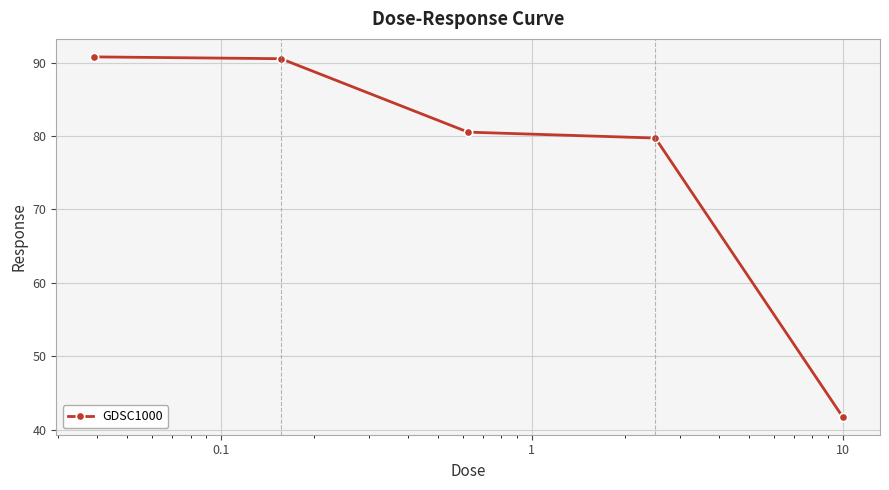

What is the value of the 5th point from the left?

41.8